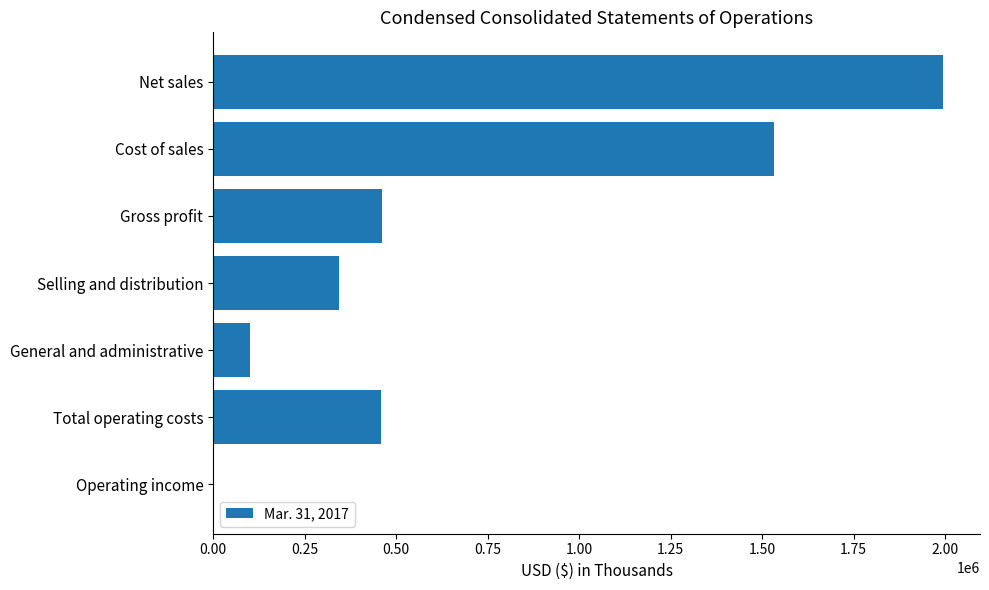

Which category has the highest value across all series?

Net sales